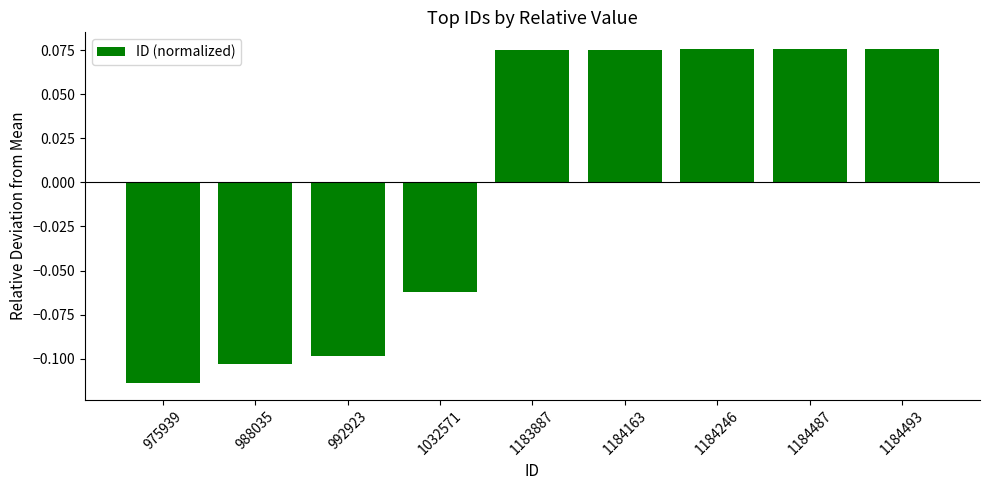

Where does the data first go above 0?

1183887